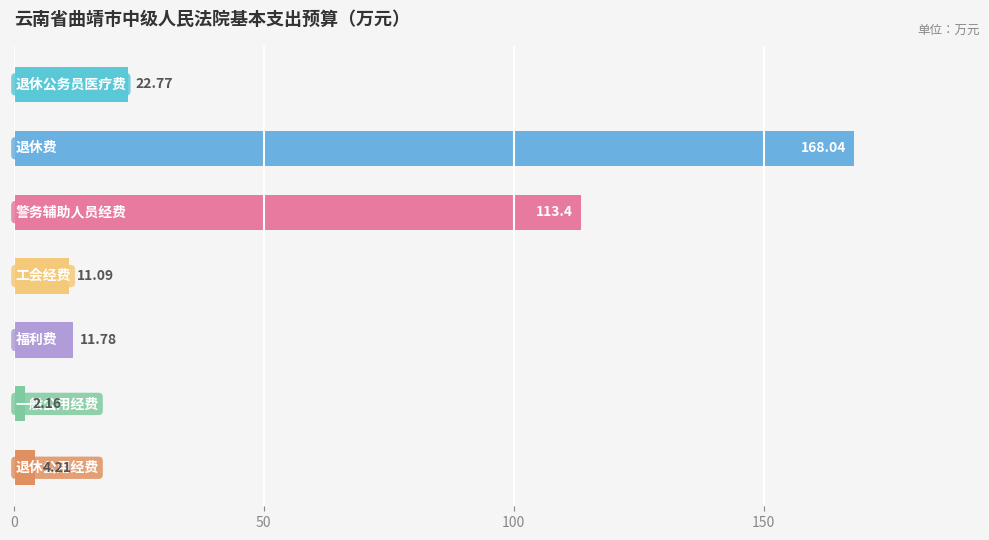

What is the difference between the maximum and minimum values?

165.9